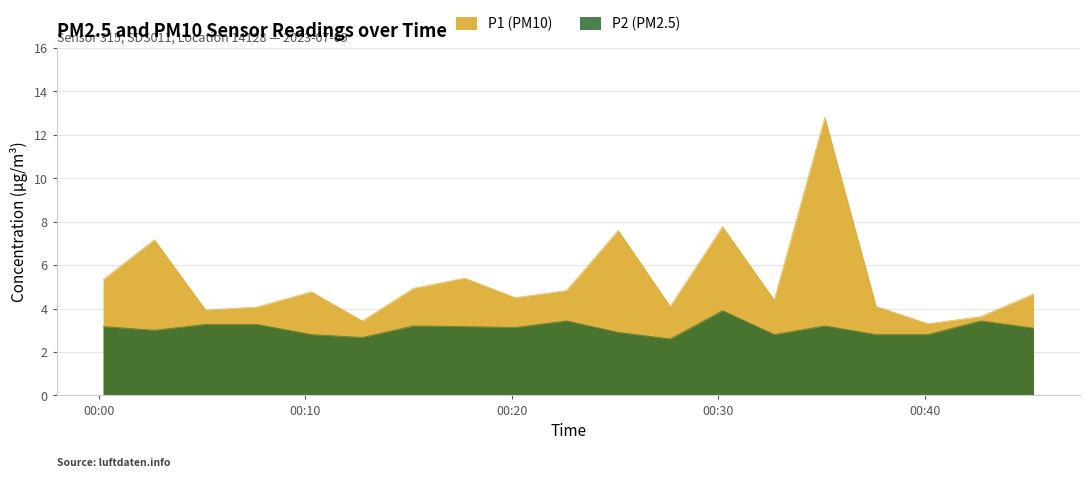

Is it true that P2 equals 3.2 at 03:30?

True